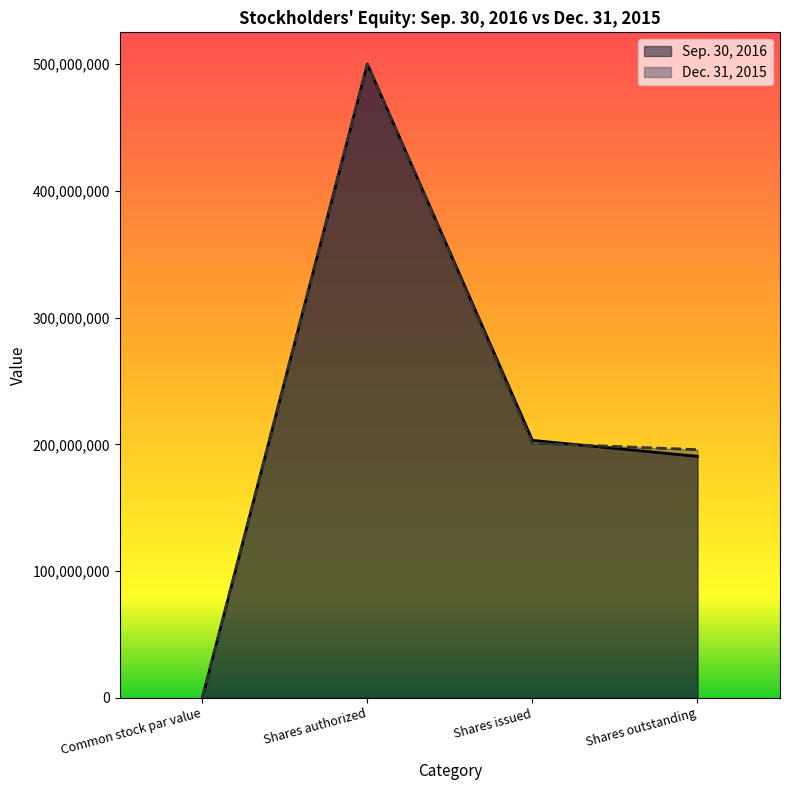

How many times do Dec. 31, 2015 and Sep. 30, 2016 cross each other?

1